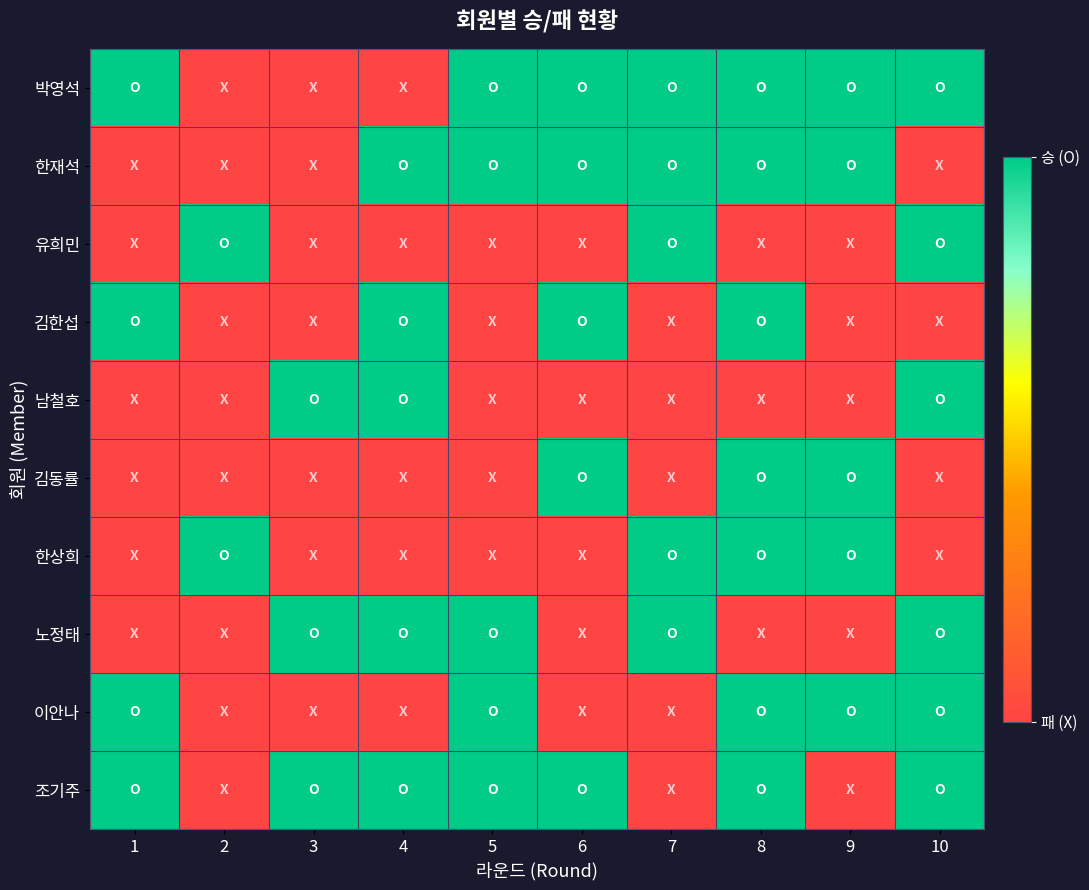

Reading left to right, transcribe all the data shown in this chart.

박영석: 1=1	2=0	3=0	4=0	5=1	6=1	7=1	8=1	9=1	10=1
한재석: 1=0	2=0	3=0	4=1	5=1	6=1	7=1	8=1	9=1	10=0
유희민: 1=0	2=1	3=0	4=0	5=0	6=0	7=1	8=0	9=0	10=1
김한섭: 1=1	2=0	3=0	4=1	5=0	6=1	7=0	8=1	9=0	10=0
남철호: 1=0	2=0	3=1	4=1	5=0	6=0	7=0	8=0	9=0	10=1
김동률: 1=0	2=0	3=0	4=0	5=0	6=1	7=0	8=1	9=1	10=0
한상희: 1=0	2=1	3=0	4=0	5=0	6=0	7=1	8=1	9=1	10=0
노정태: 1=0	2=0	3=1	4=1	5=1	6=0	7=1	8=0	9=0	10=1
이안나: 1=1	2=0	3=0	4=0	5=1	6=0	7=0	8=1	9=1	10=1
조기주: 1=1	2=0	3=1	4=1	5=1	6=1	7=0	8=1	9=0	10=1